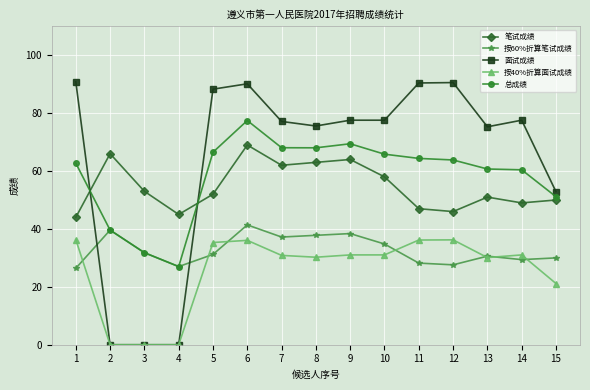

Rank the series by their maximum value, from lowest to highest.

按40%折算面试成绩, 按60%折算笔试成绩, 笔试成绩, 总成绩, 面试成绩